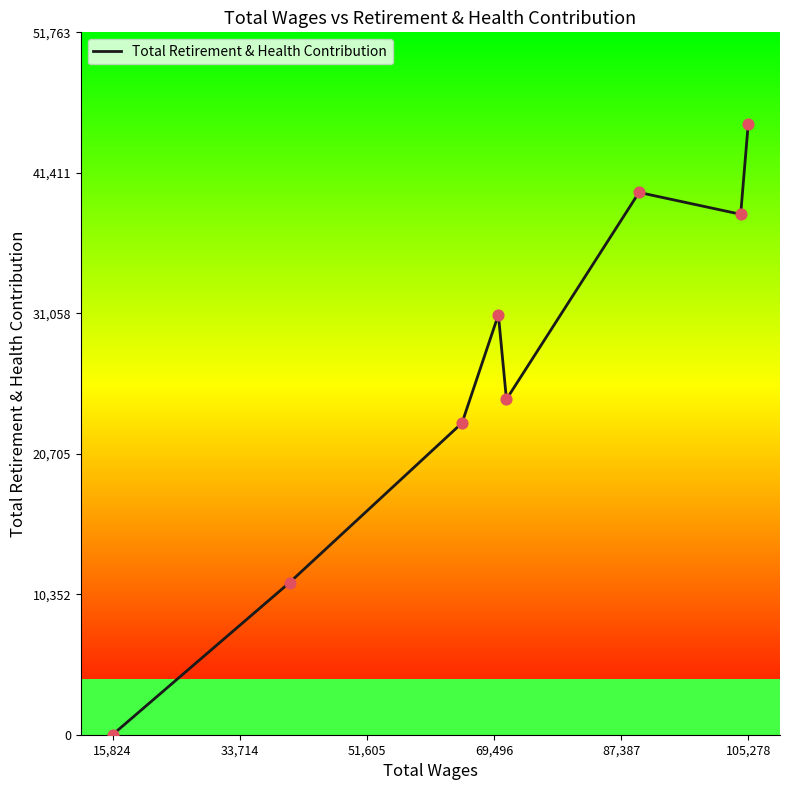

Which category has the highest value in the Total Retirement & Health Contribution series?

105,278